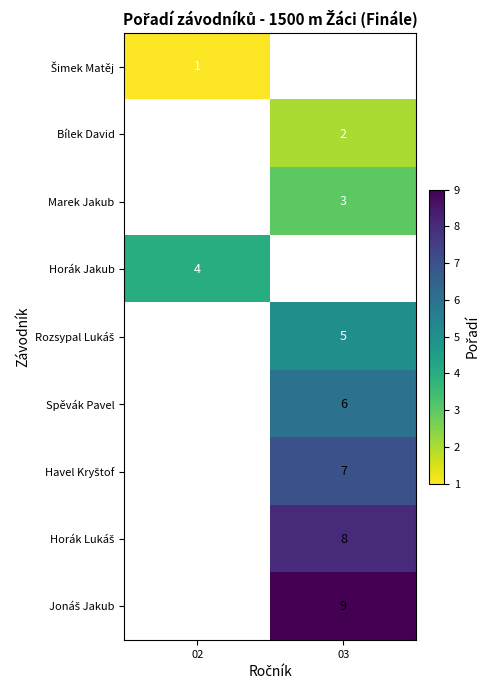

The Marek Jakub series shows 3 at 03. True or false?

True